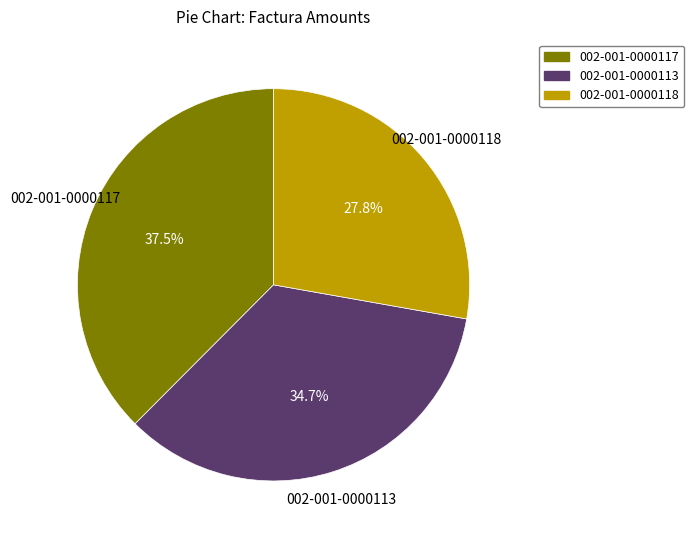

Which category has the smallest portion of the pie?

002-001-0000118